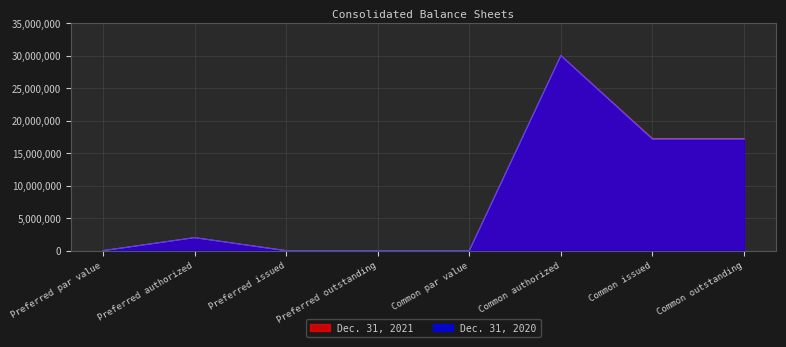

At how many categories does at least one series exceed 154139?

4